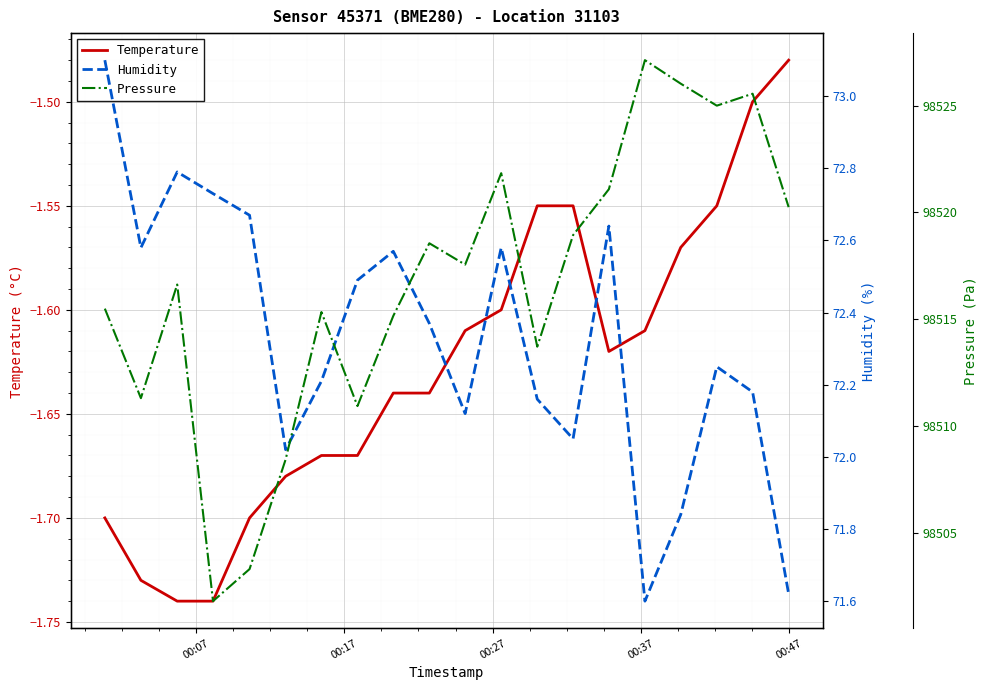

True or false: Humidity and Temperature intersect in this chart.

False